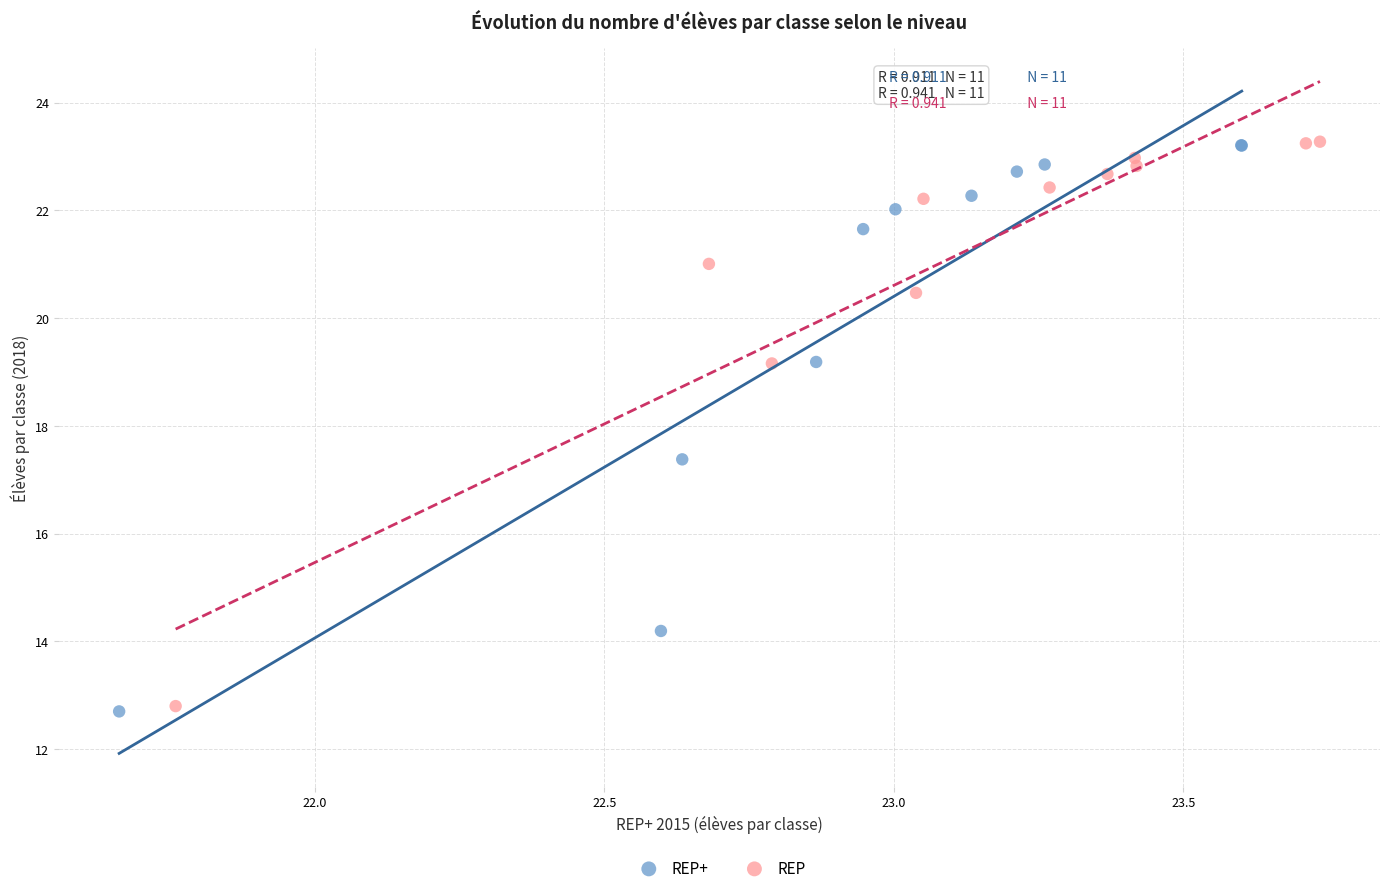

Which series has the widest spread of Y values?

REP+